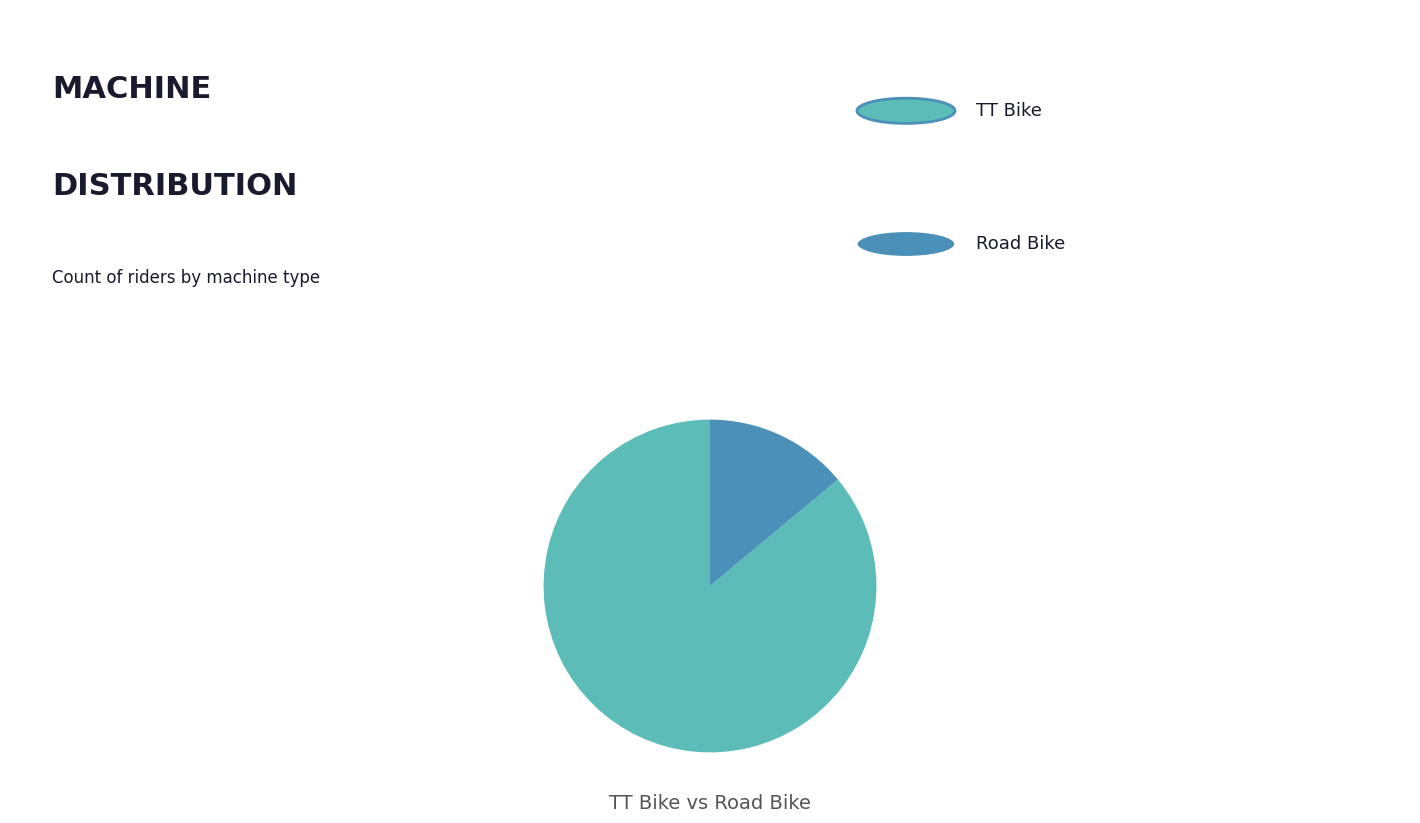

Is there any slice that represents more than half of the pie?

Yes